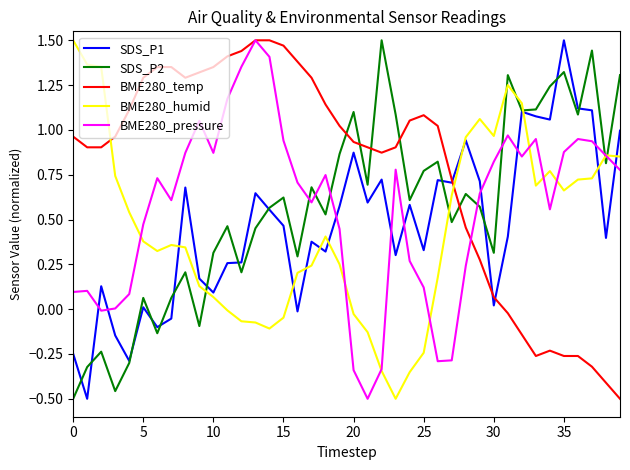

True or false: SDS_P2 has more than 0 interior local peaks.

True